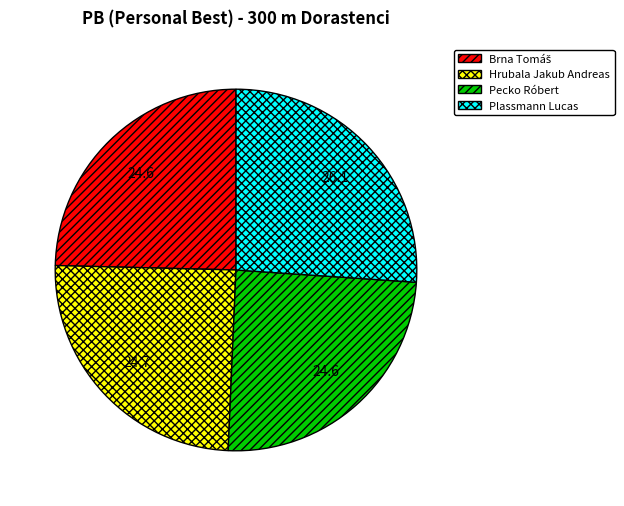

Is it true that Pecko Róbert is 25% of the pie?

True